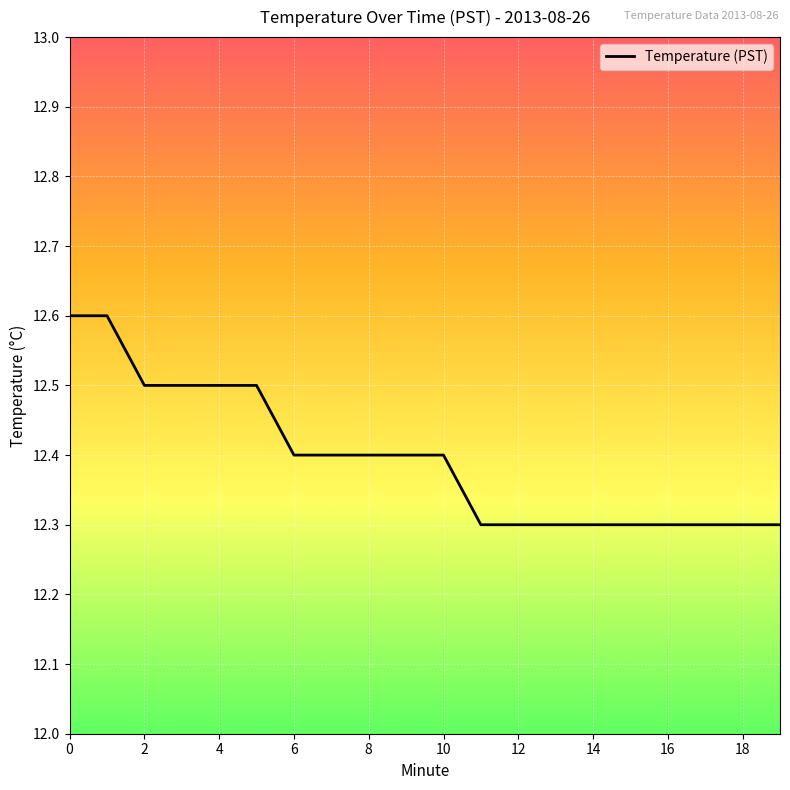

What is the greatest value displayed?

12.6